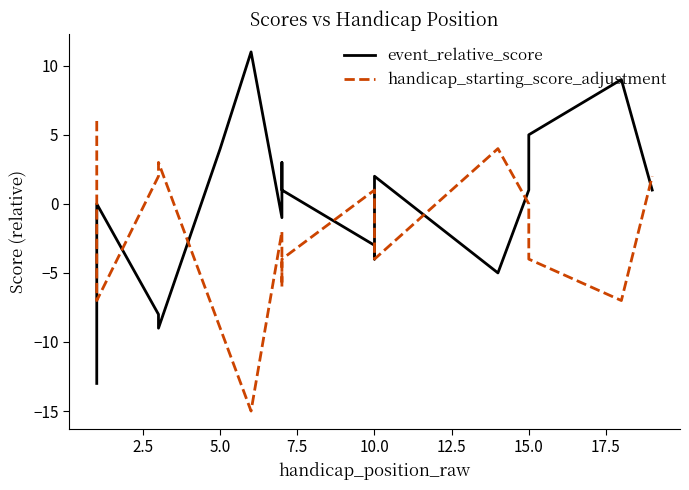

Reading right to left, list all the values displayed in this chart.

event_relative_score: 1	9	5	2	1	-5	2	-4	-3	-3	1	3	-1	11	4	-9	-8	0	-13
handicap_starting_score_adjustment: 2	-7	-4	-1	0	4	-4	1	1	1	-4	-6	-2	-15	-9	3	2	-7	6